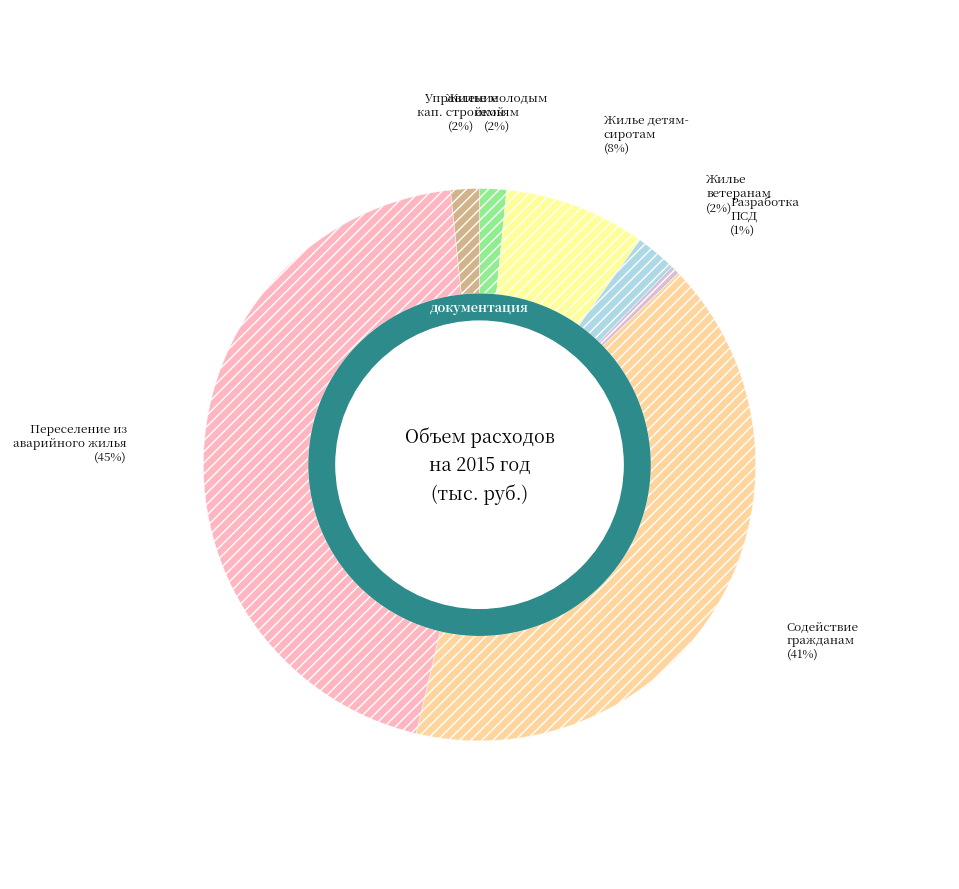

What is the change in value from Разработка ПСД to Переселение граждан из аварийного жилья?

+194029.8